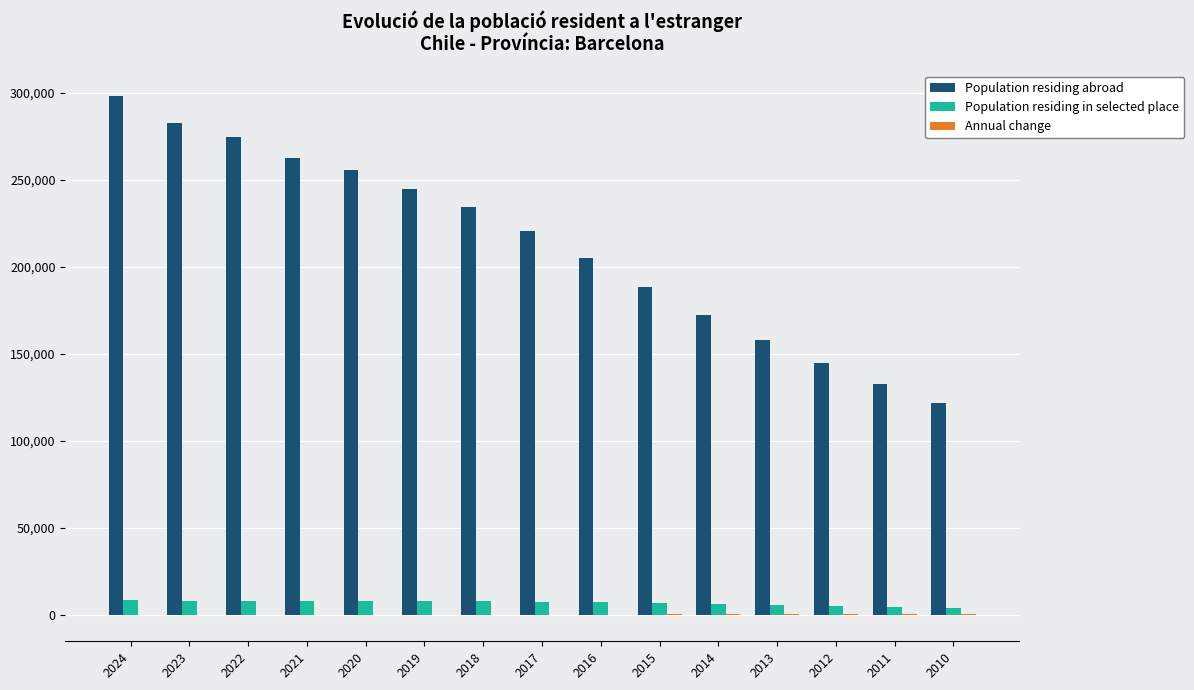

Between 2021 and 2018, which series saw the biggest shift?

Population residing abroad